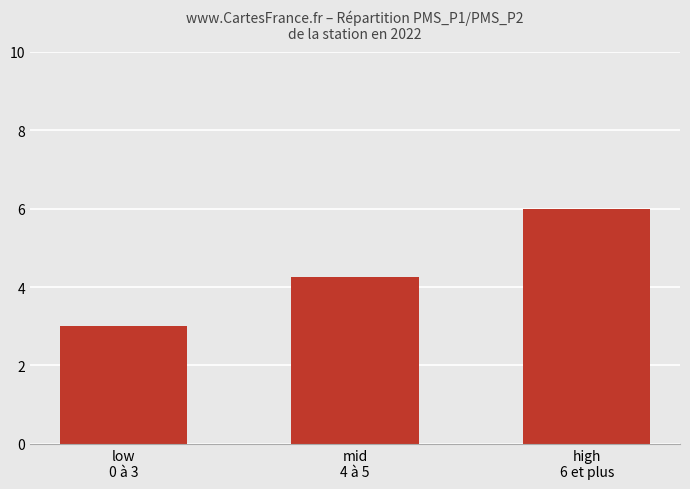

True or false: the data shows 2.5 at high
6 et plus.

False